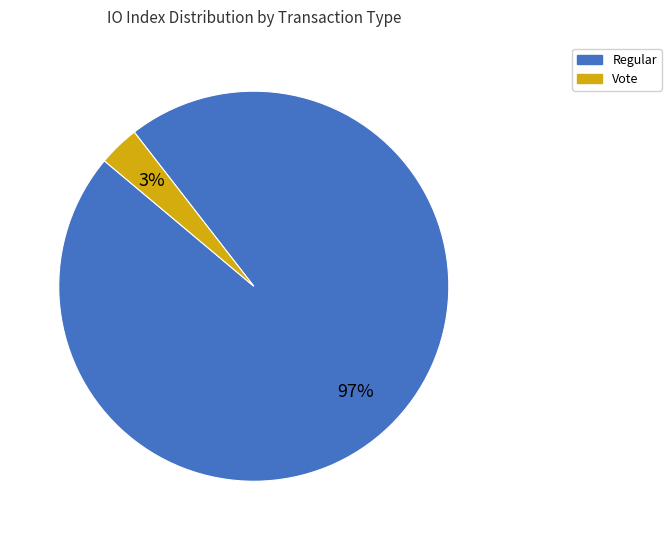

Which category has the biggest portion of the pie?

Regular